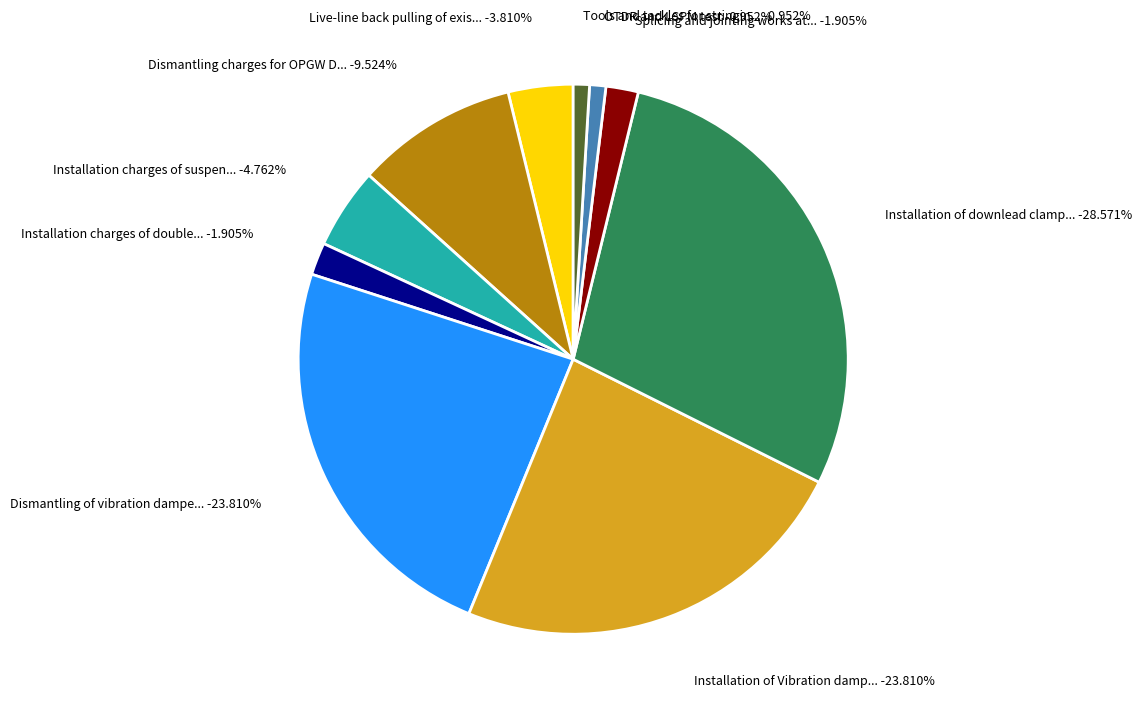

What is the total percentage of Dismantling charges for OPGW Double dead end and Splicing and jointing works at junction?

11.4%